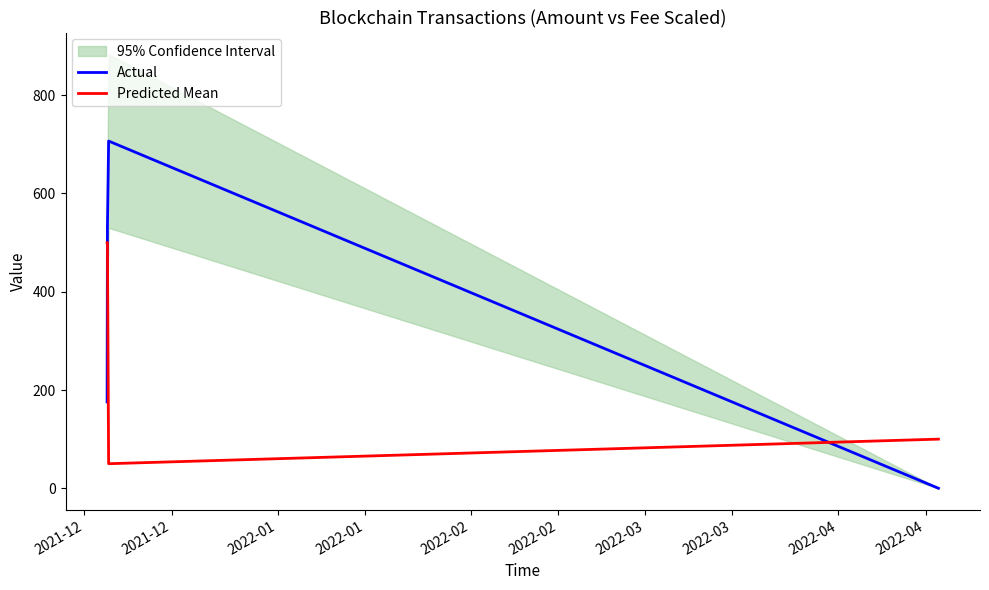

What is the highest value of the Predicted Mean series?

500.0